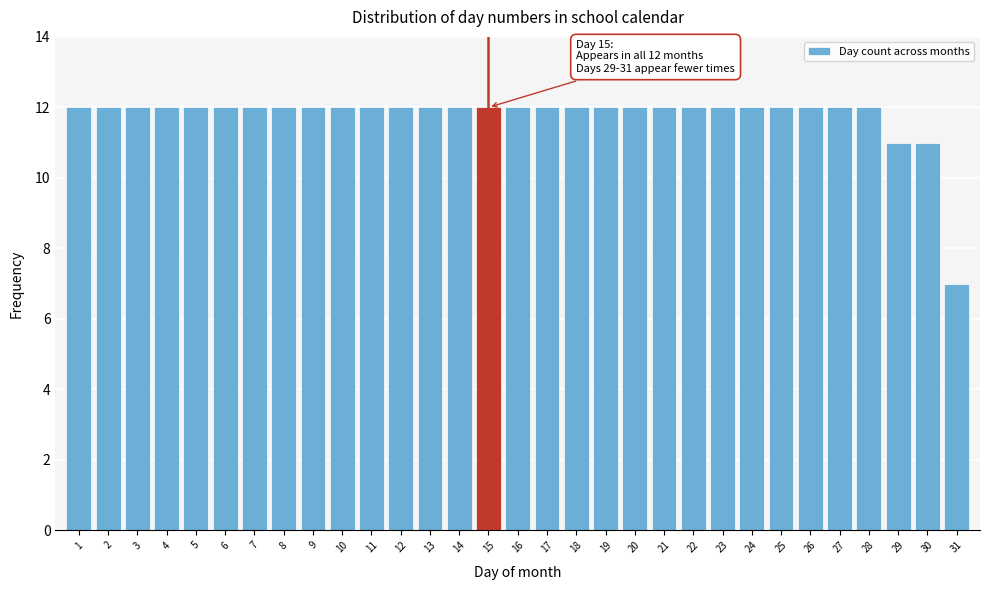

What value does the data have at 21?

12